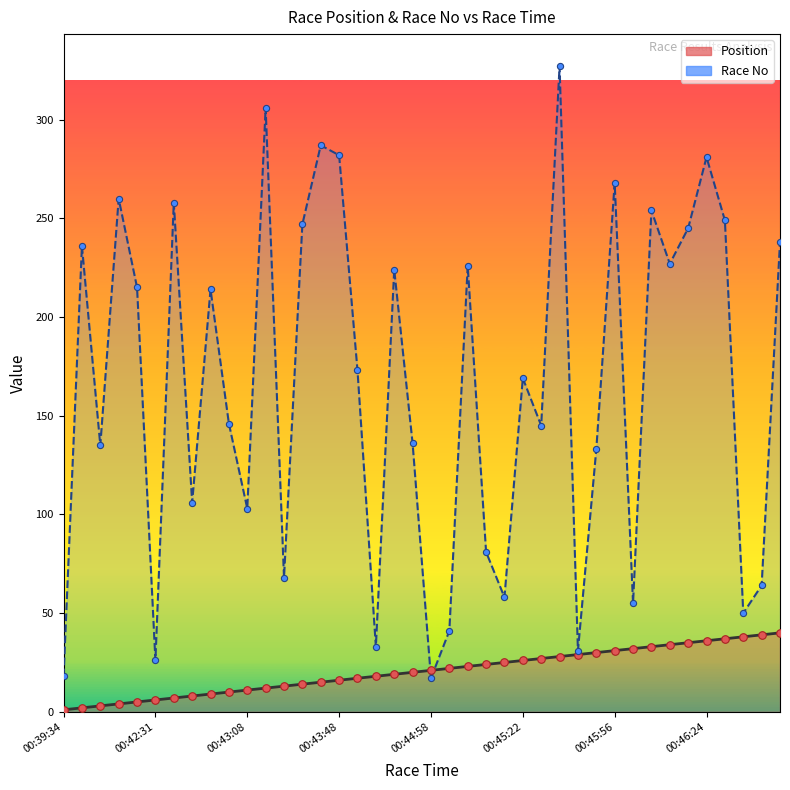

Which series contains the lowest Y value?

Position line